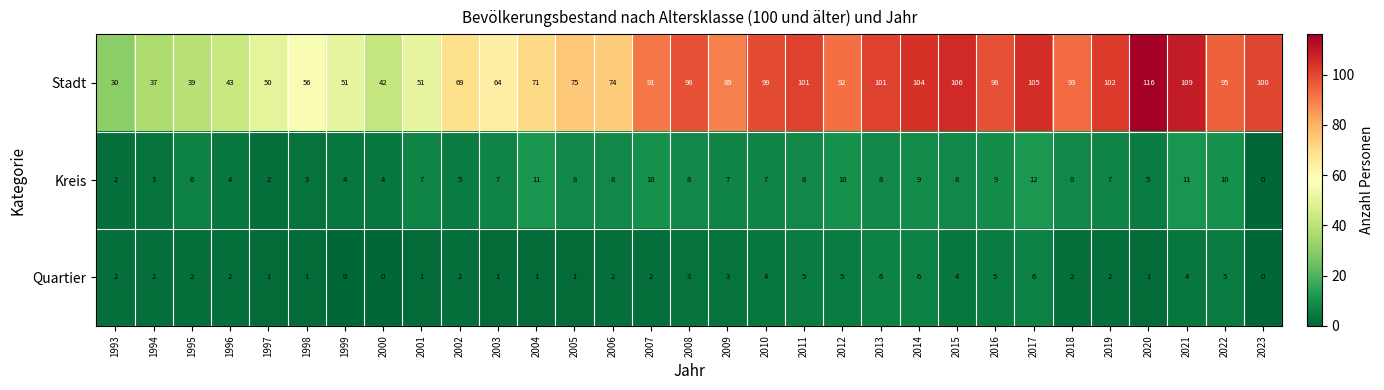

Which series has the largest range (max minus min)?

Stadt